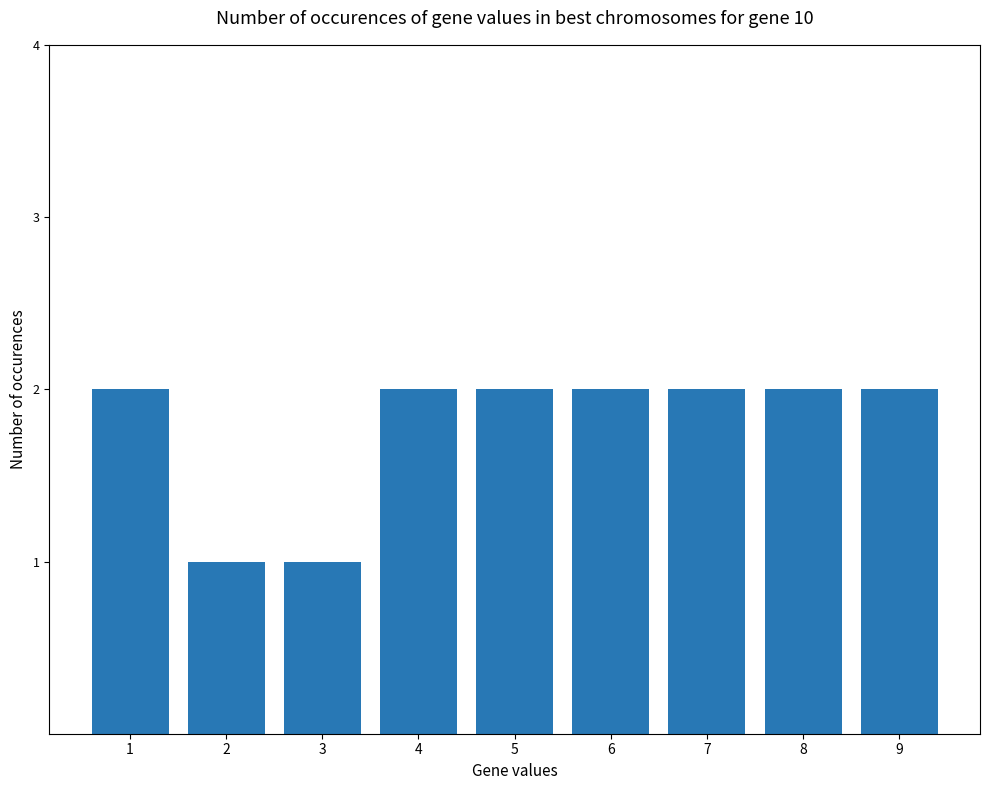

Reading left to right, what are all the values shown in this chart?

1=2	2=1	3=1	4=2	5=2	6=2	7=2	8=2	9=2